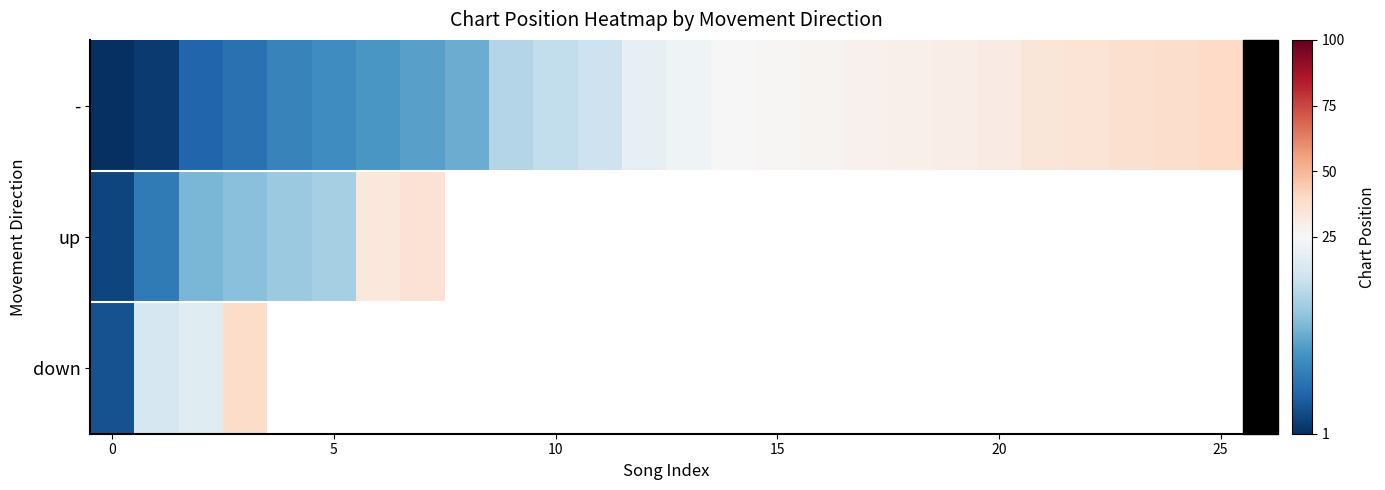

Which category has the highest value in the - series?

25